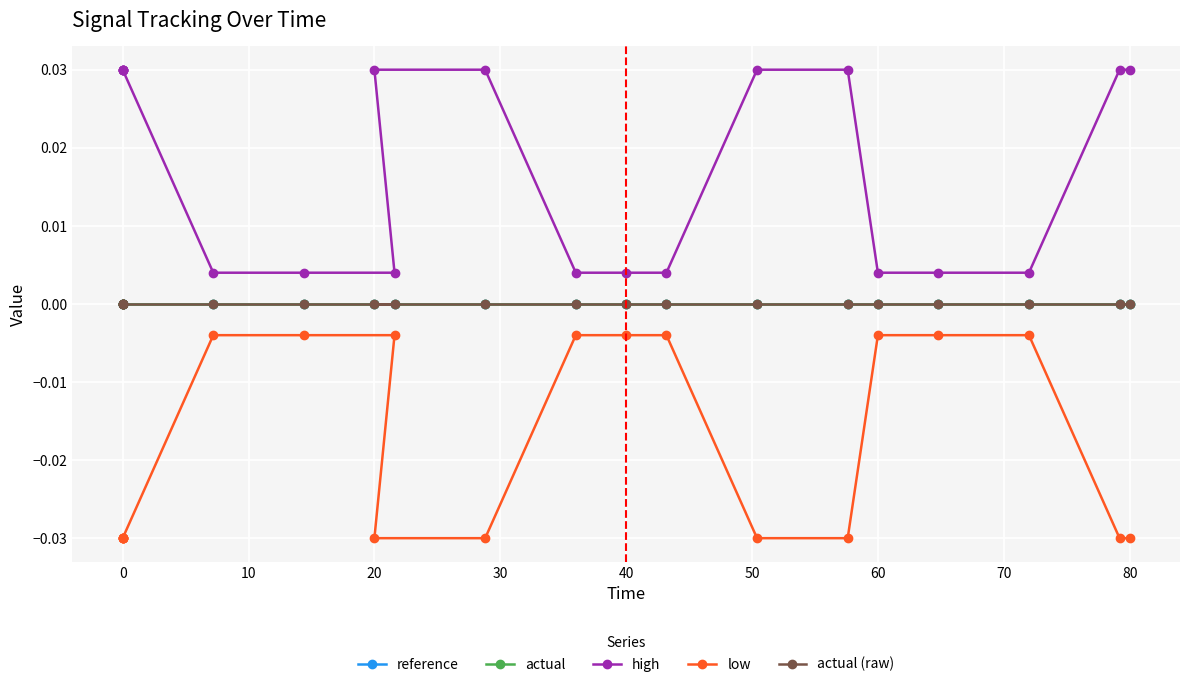

True or false: actual (raw) and reference intersect in this chart.

False